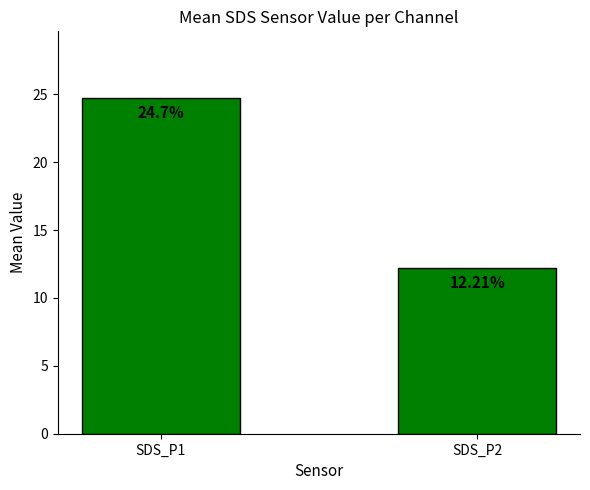

What is the minimum value shown in the chart?

12.2